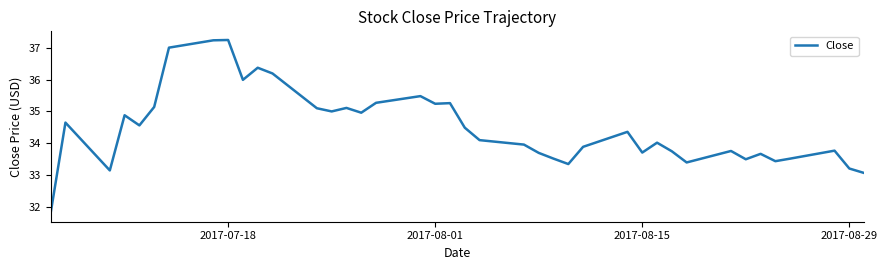

What is the difference between the maximum and minimum values?

5.4